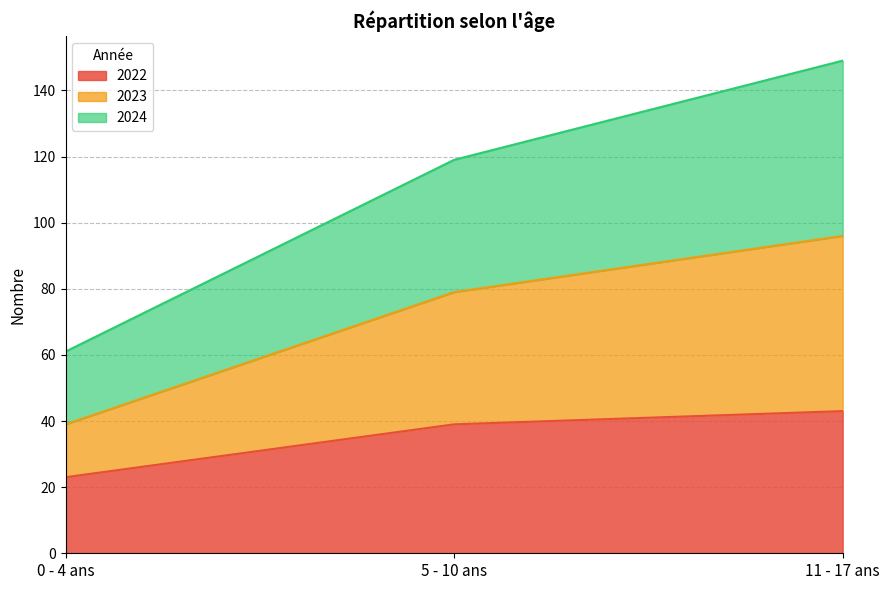

How many 2022 values are between 23 and 43?

3